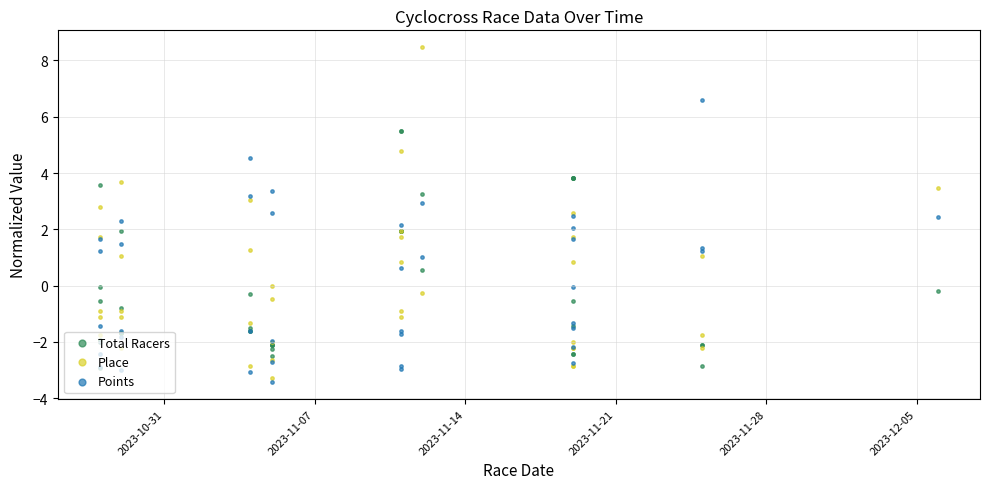

Which series contains the lowest Y value?

Points